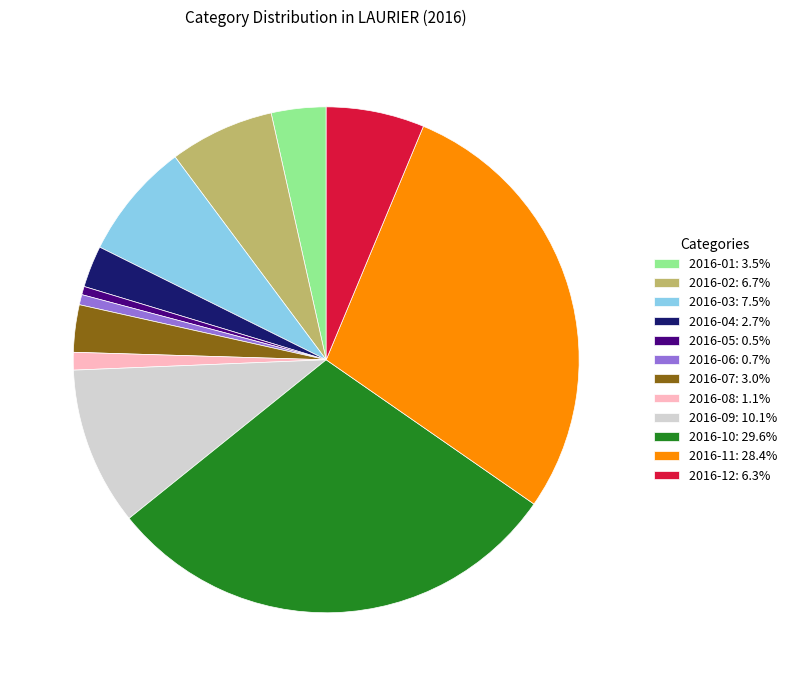

Do 2016-01: 3.5% and 2016-09: 10.1% together represent more than half of the pie?

No